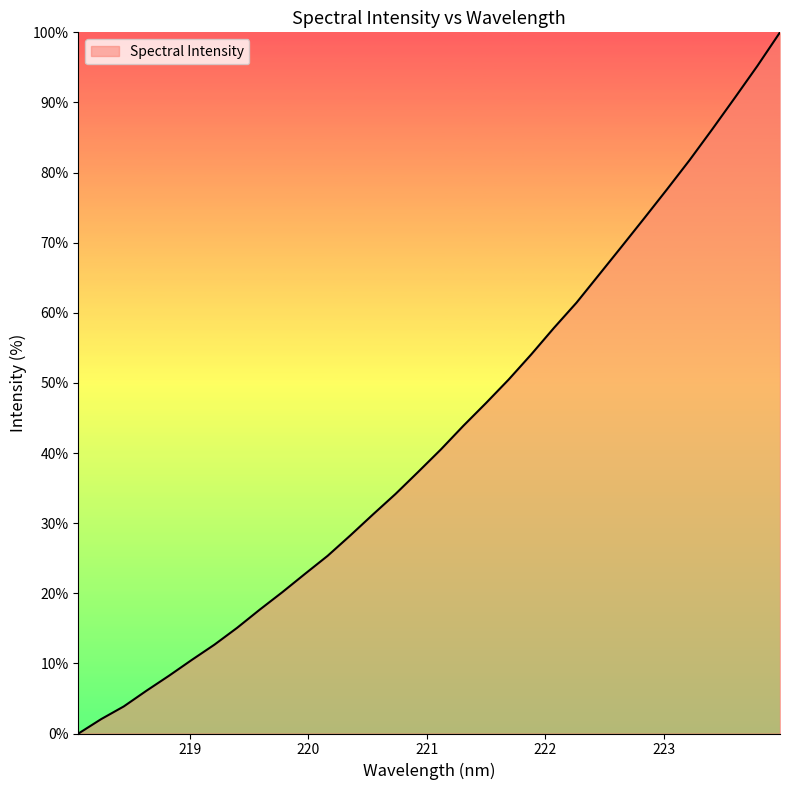

What is the greatest value displayed?

100.0